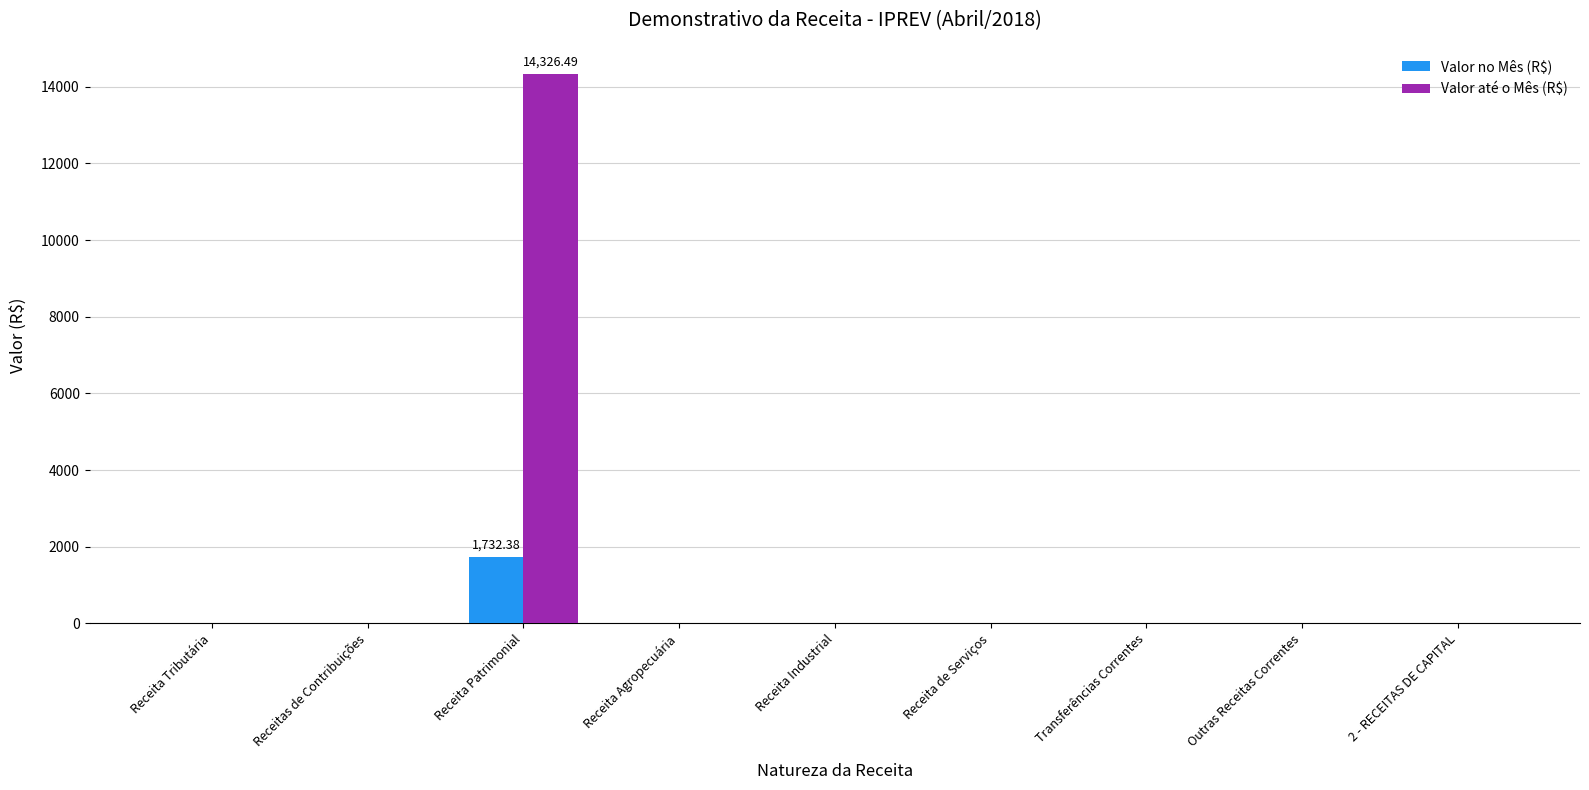

The value of Valor até o Mês (R$) at Receita Tributária is 0.0. True or false?

True